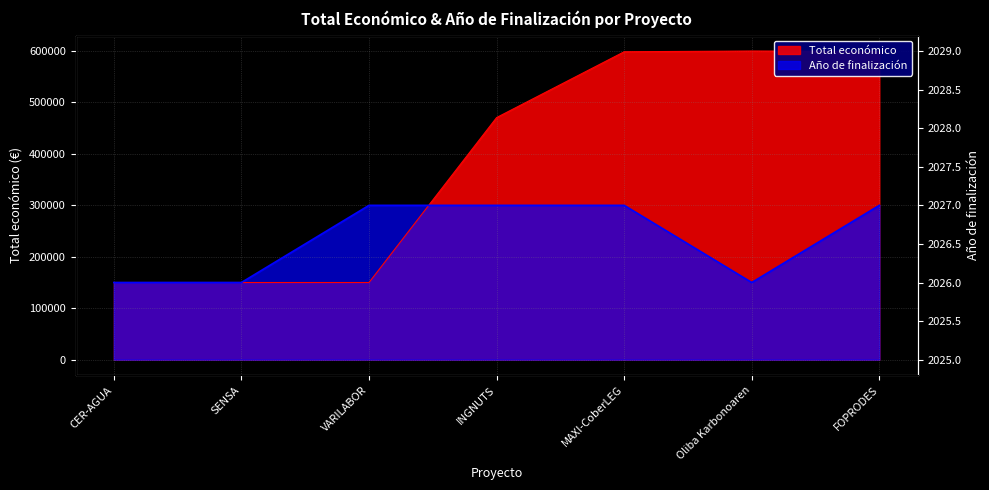

How many lines are shown in the chart?

2